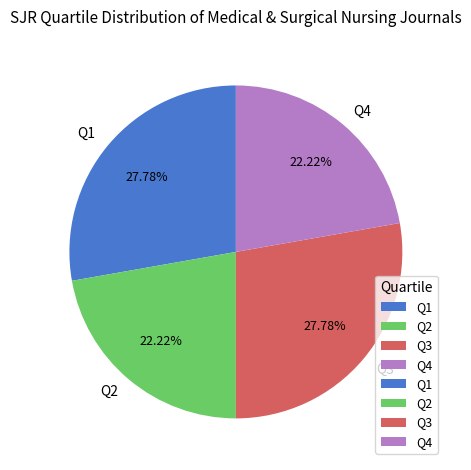

Is it true that Q2 is 22% of the pie?

True